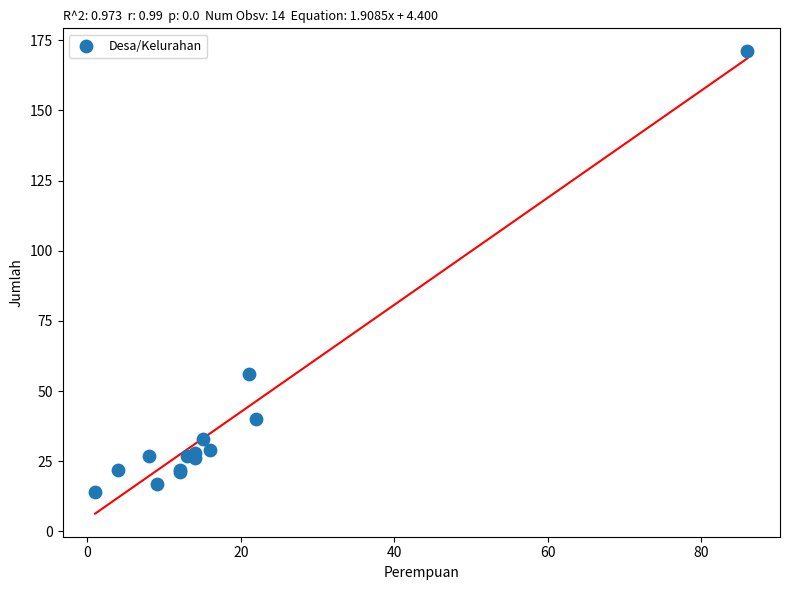

What Y value in the scatter plot is closest to 92?

56